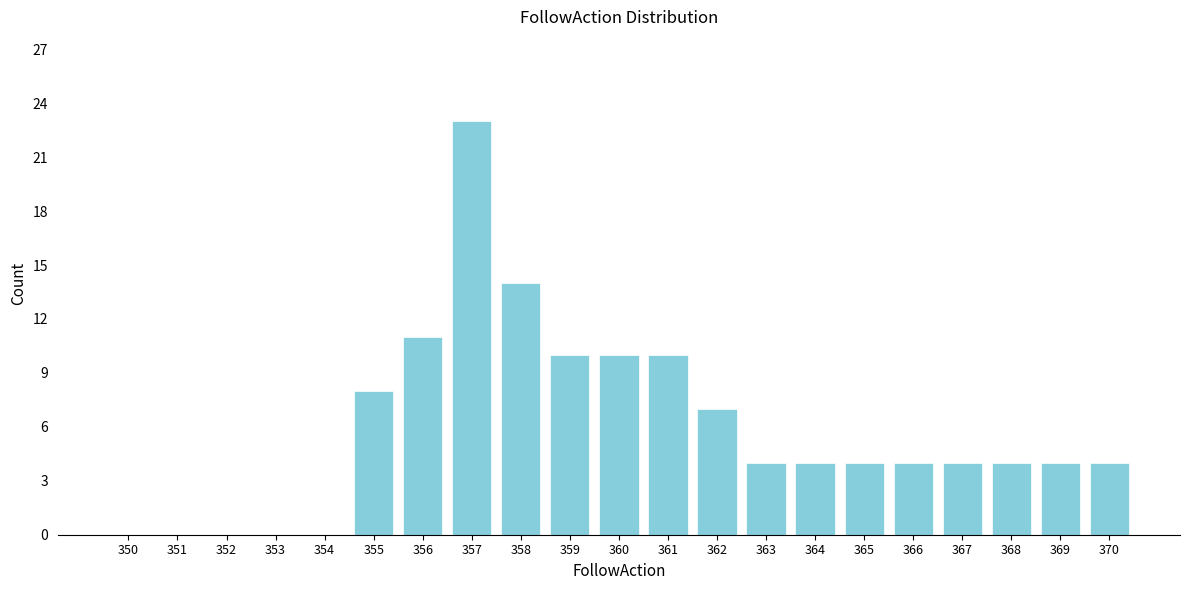

Reading left to right, what are all the values shown in this chart?

350=0	351=0	352=0	353=0	354=0	355=8	356=11	357=23	358=14	359=10	360=10	361=10	362=7	363=4	364=4	365=4	366=4	367=4	368=4	369=4	370=4